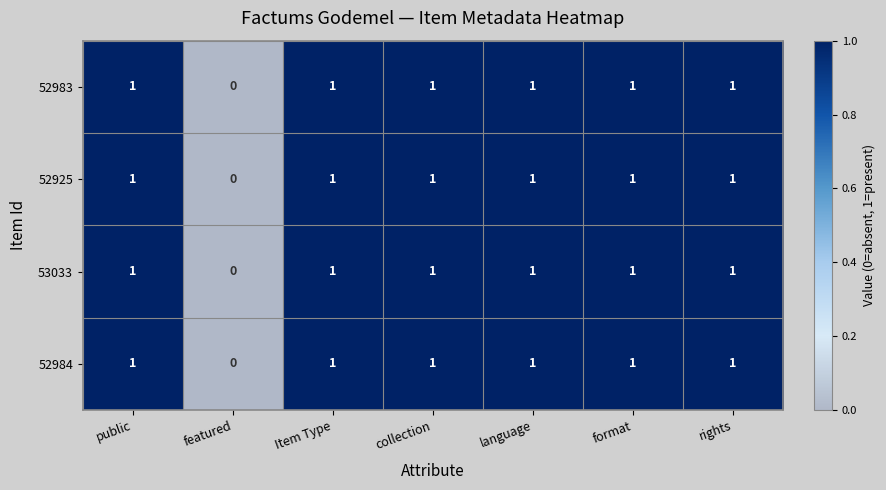

What is the total value across all series at Item Type?

4